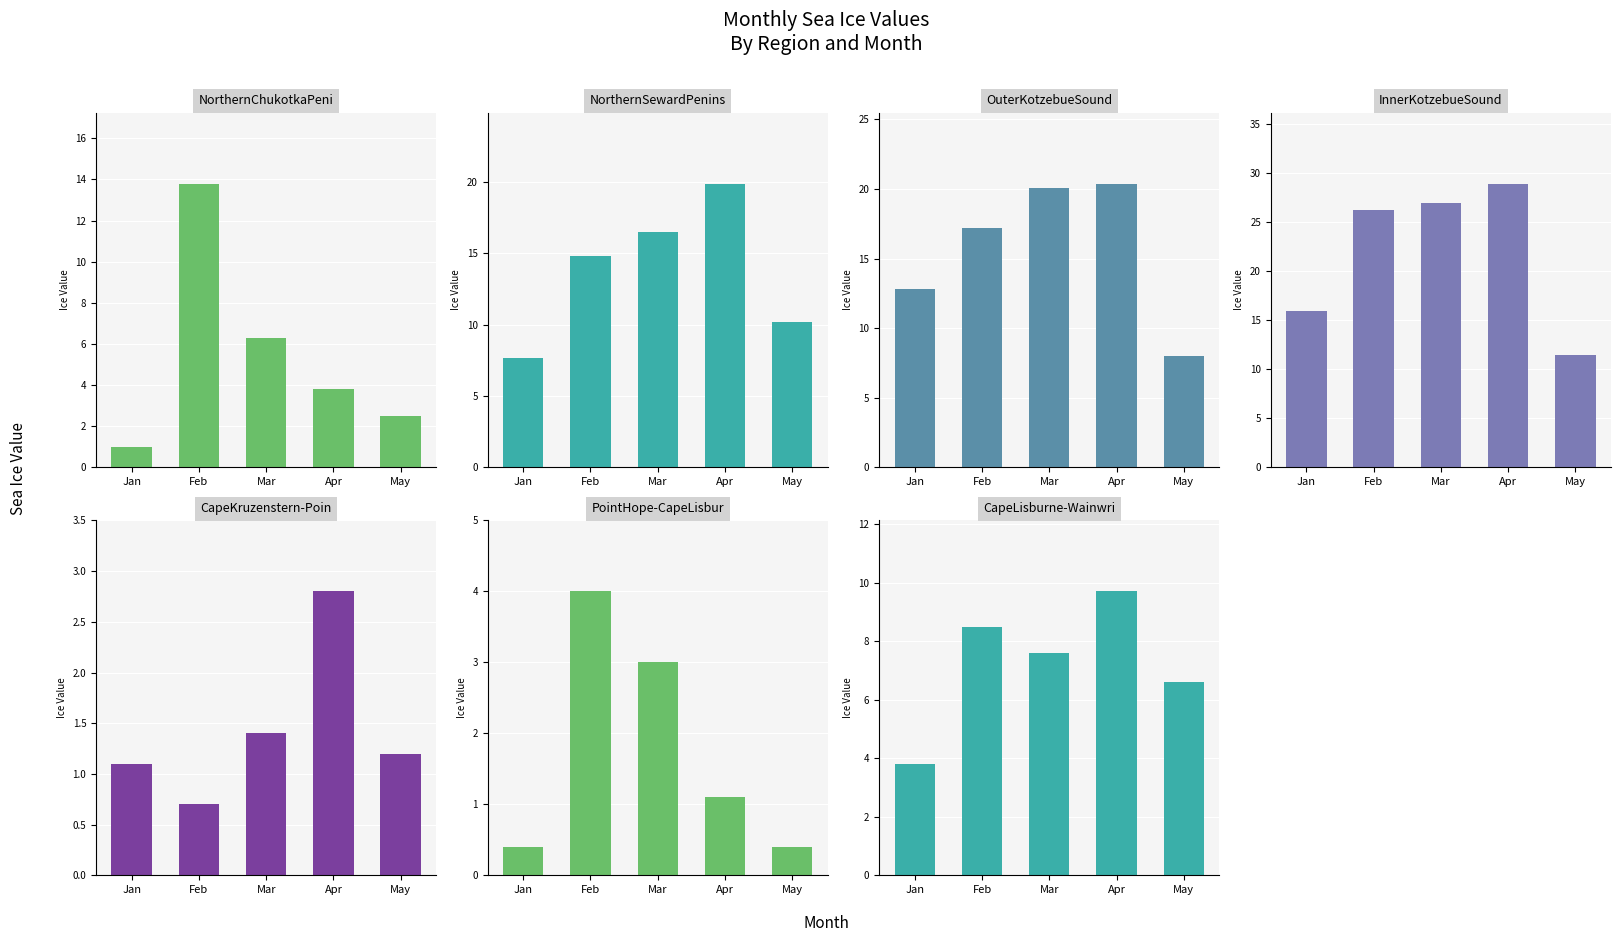

What is the difference between the maximum and minimum values in the Jan series?

15.5